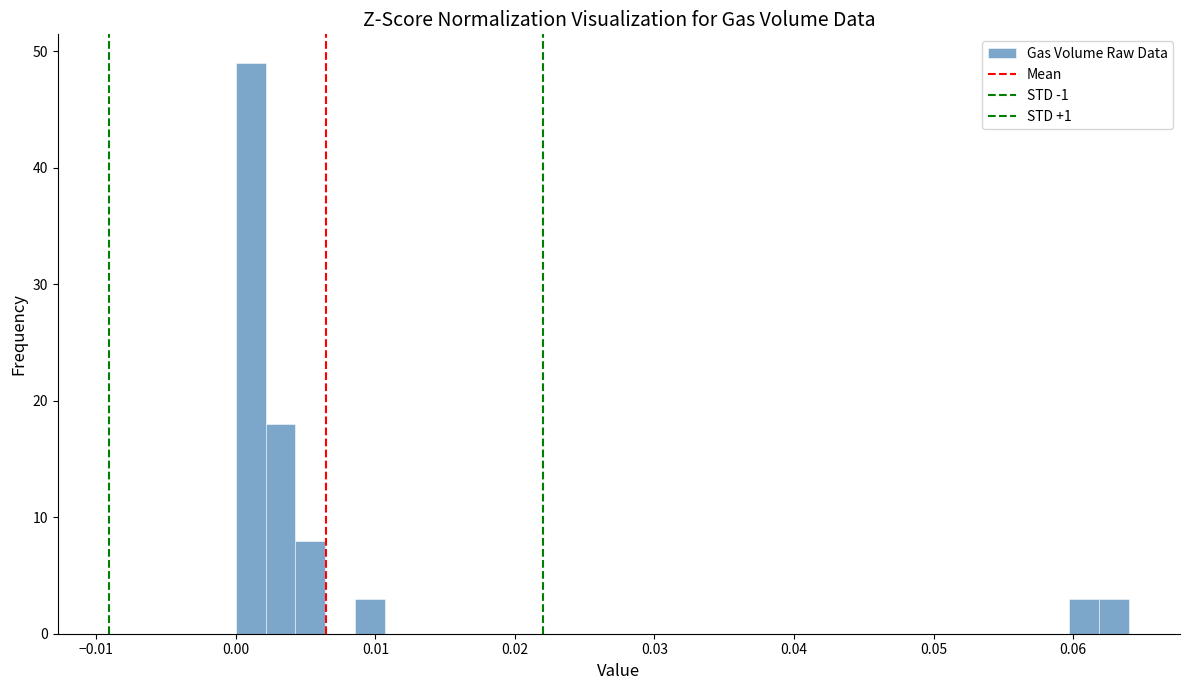

Around what value on the x-axis is the tallest bar? Give the approximate position of its centre, as read against the axis.

0.001